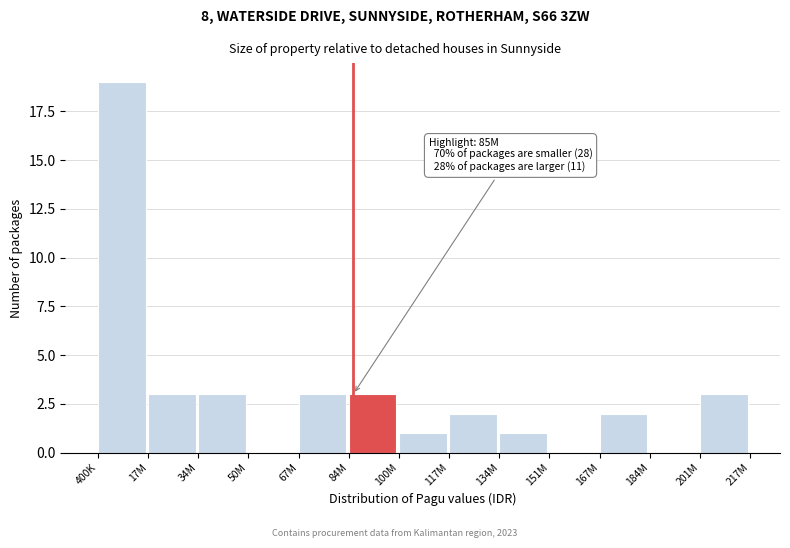

Reading left to right, extract all data points from this chart.

400K=19	17M=3	34M=3	50M=0	67M=3	84M=3	100M=1	117M=2	134M=1	151M=0	167M=2	184M=0	201M=3